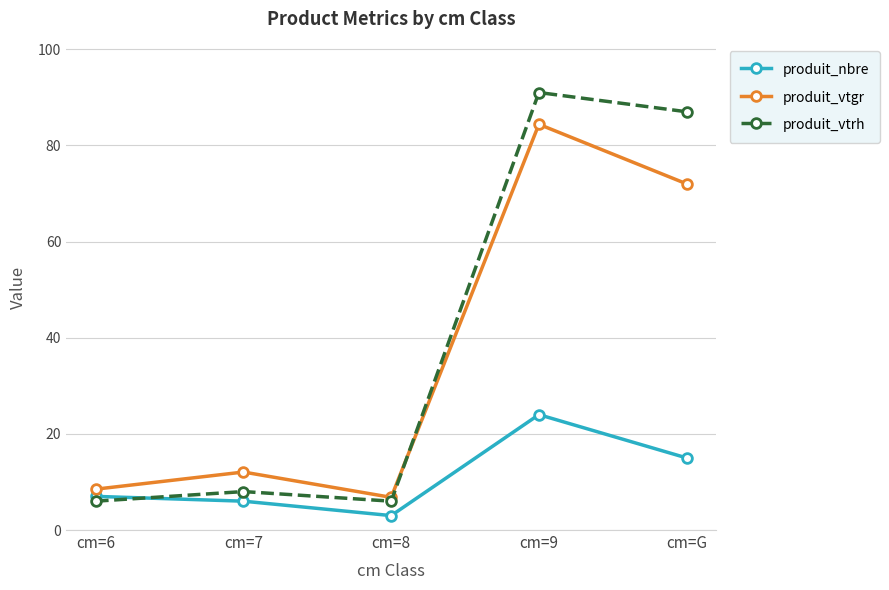

What are all the series names shown in the legend?

produit_nbre, produit_vtgr, produit_vtrh